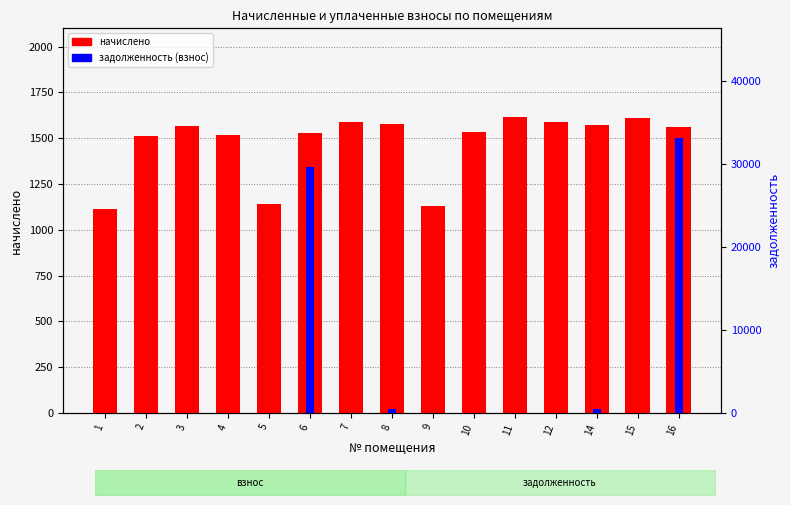

At how many categories does at least one series exceed 15720?

2